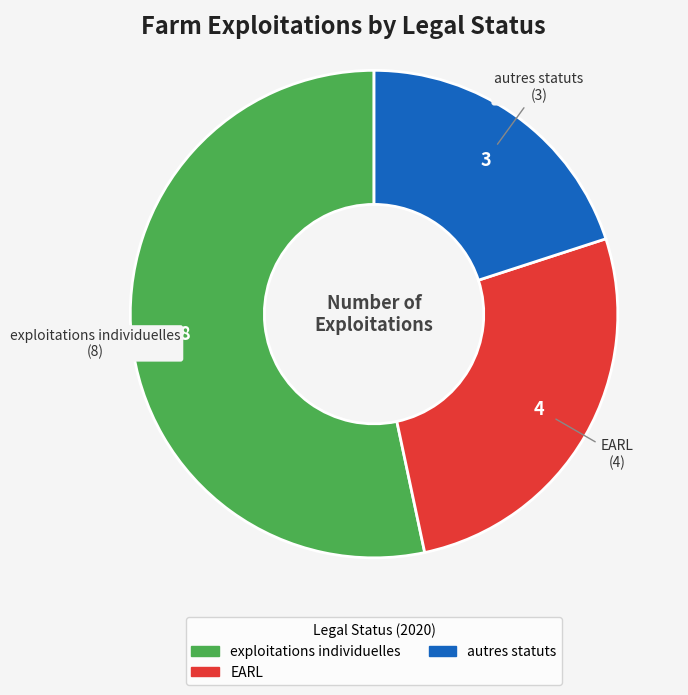

Is there a majority slice in this chart?

Yes